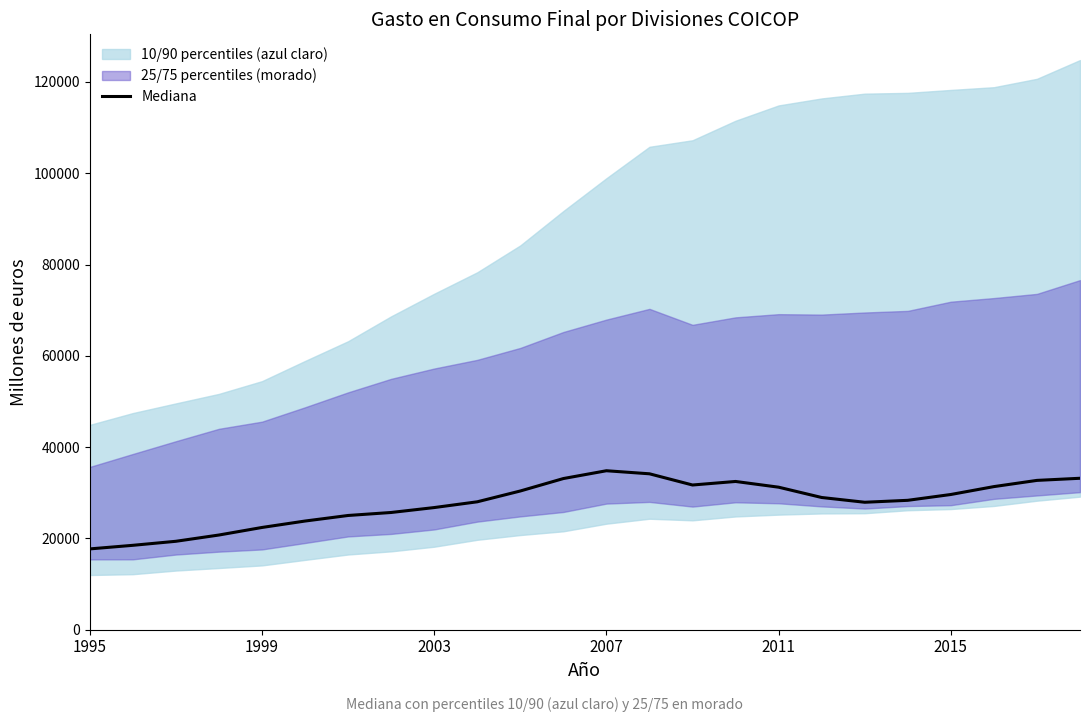

Which label corresponds to the smallest value in the chart?

1995